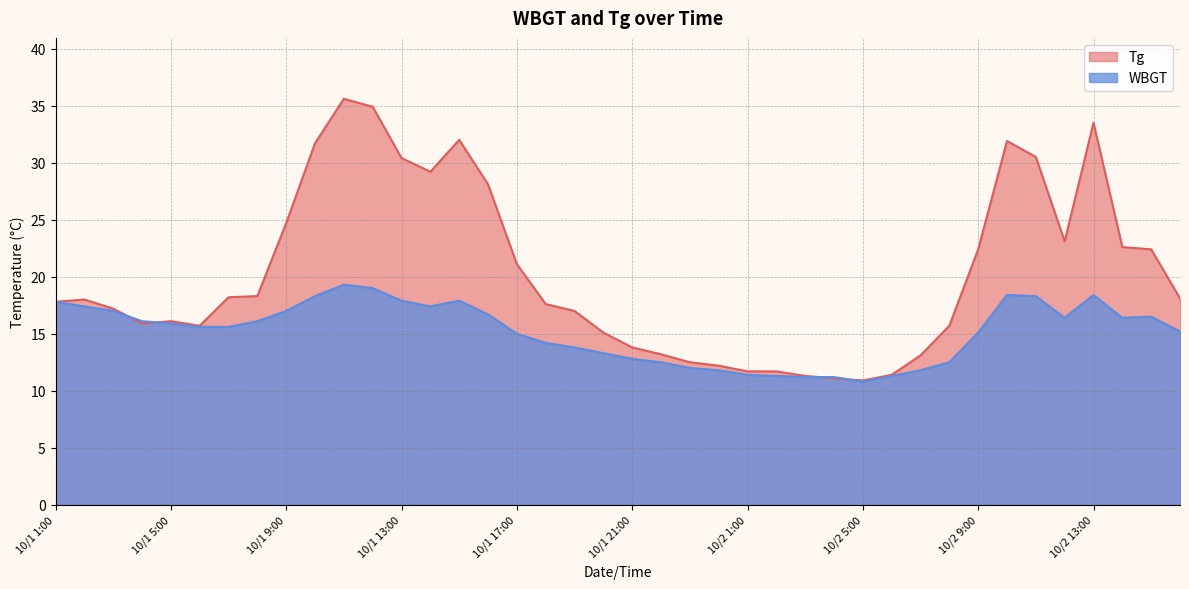

What is the difference between the highest and lowest values at 10/1 22:00?

0.7